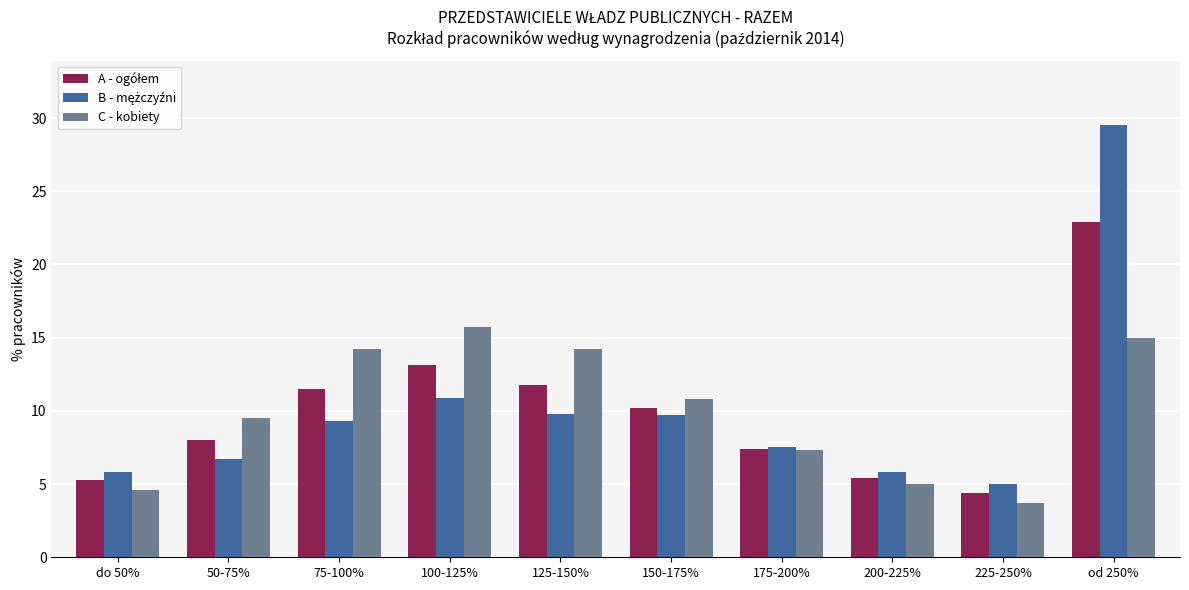

The value of C - kobiety at 50-75% is 5.1. True or false?

False